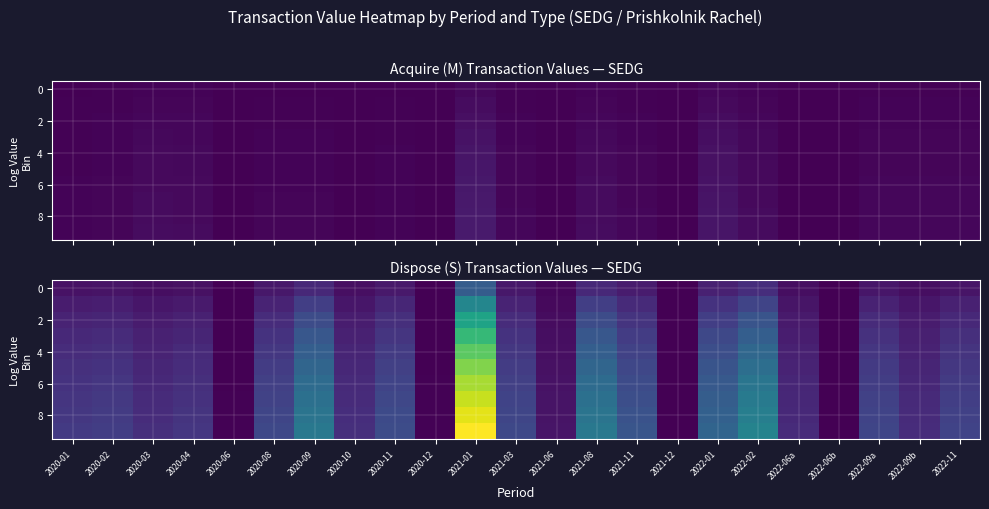

What is the difference between the highest and lowest values at 2022-01?

1074173.3